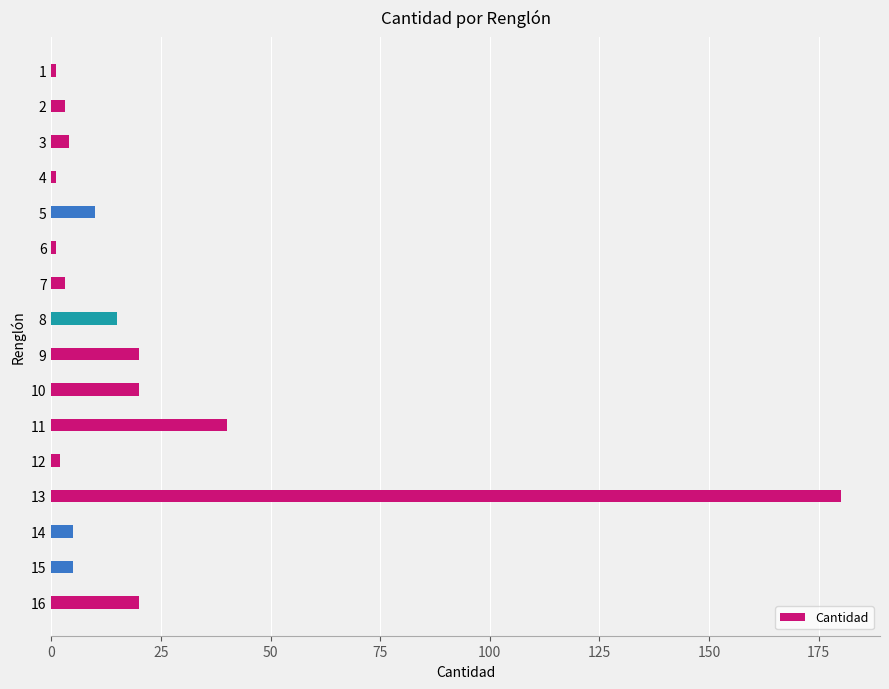

What is the difference between the maximum and minimum values?

179